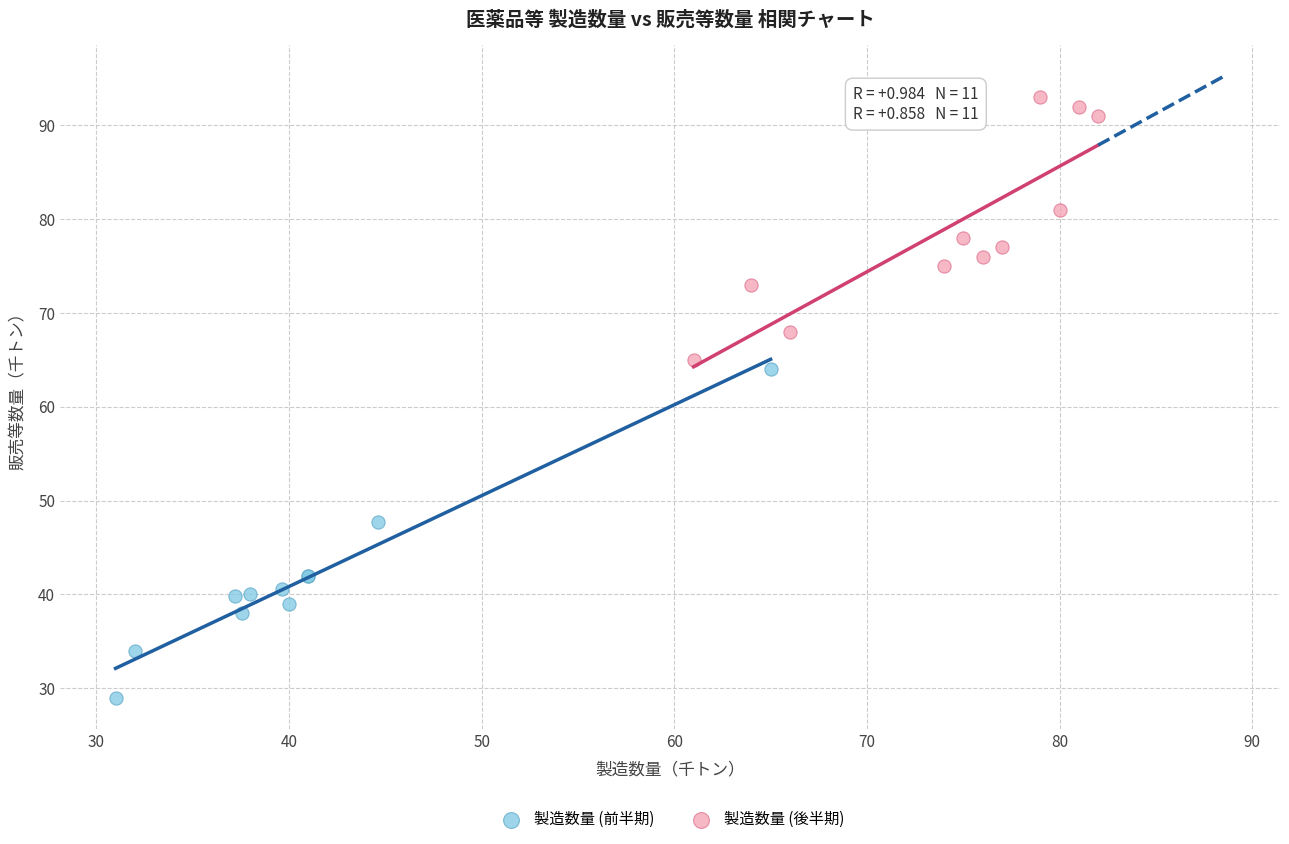

Which series has the largest Y range (max minus min)?

製造数量 (前半期)